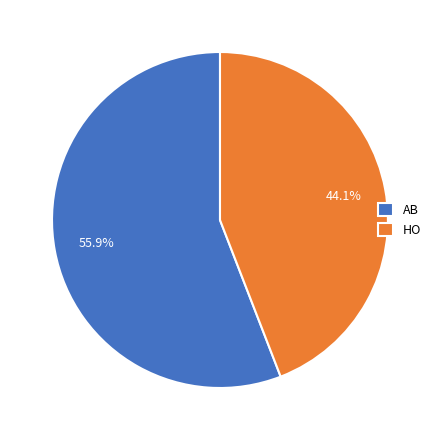

The AB slice represents 76% of the pie. True or false?

False